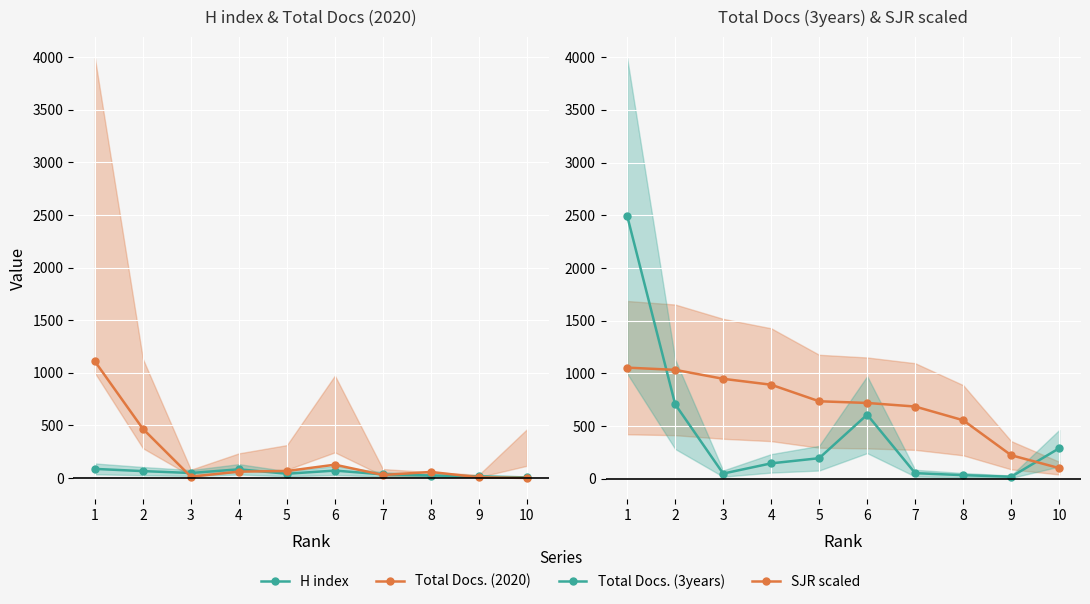

True or false: H index and Total Docs. (3years) intersect in this chart.

False